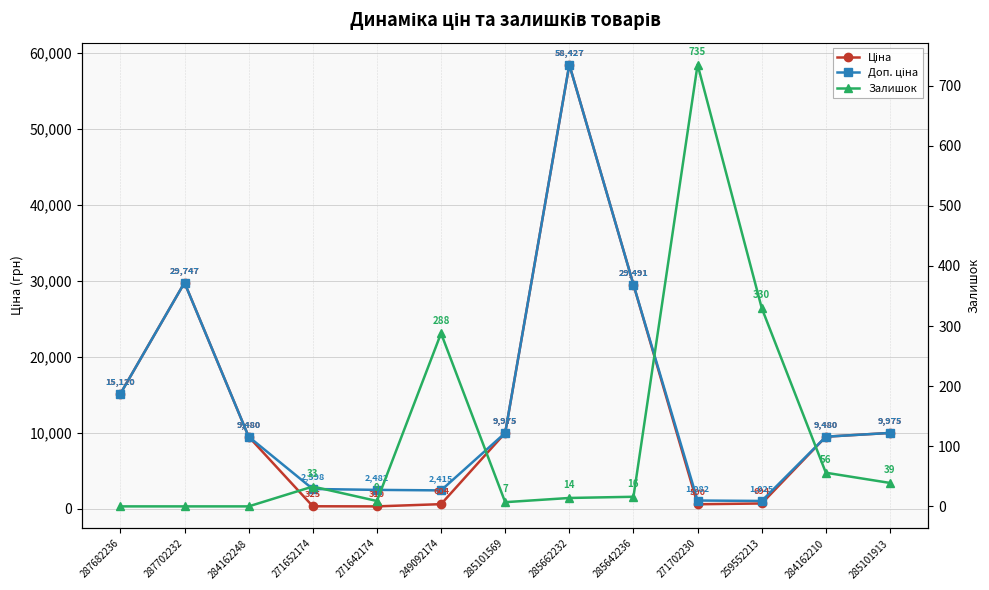

At which label does Залишок reach its minimum?

287682236